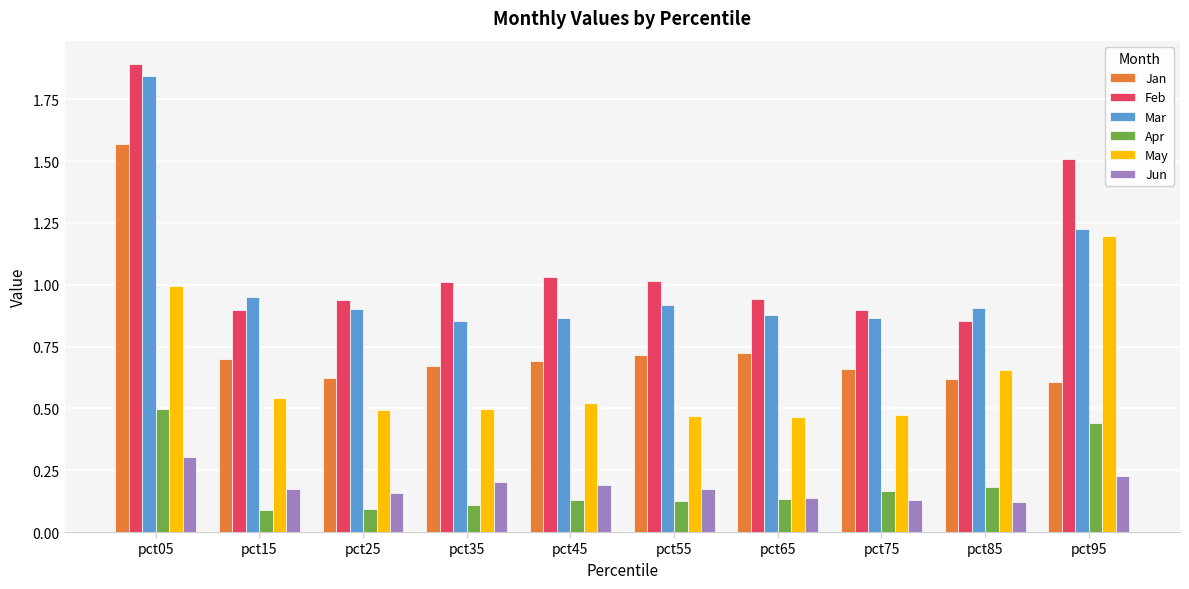

Are the bars horizontal?

No